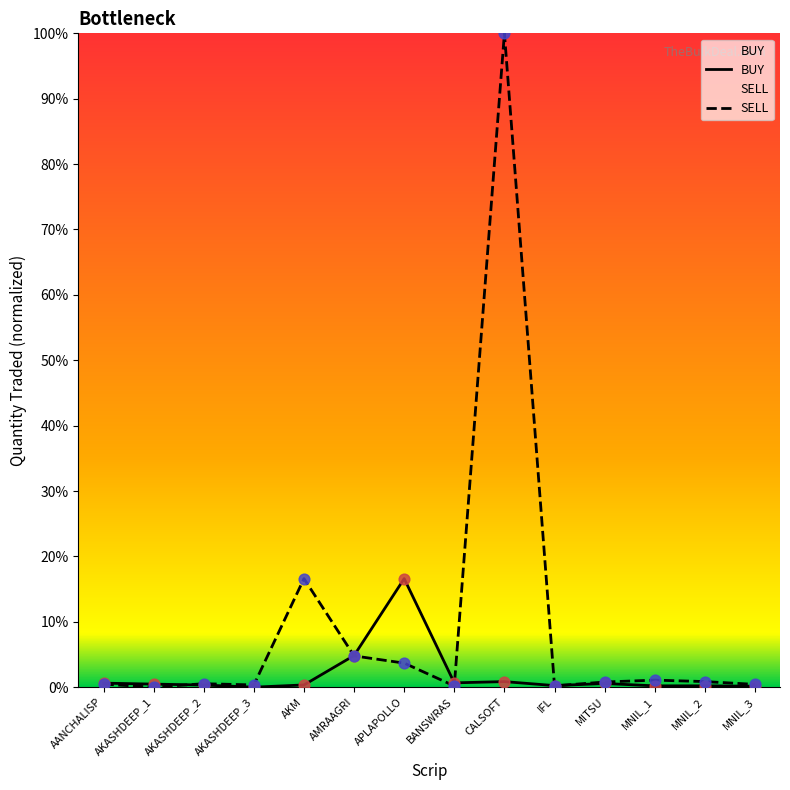

What is the total value across all series at AKASHDEEP_2?

0.9